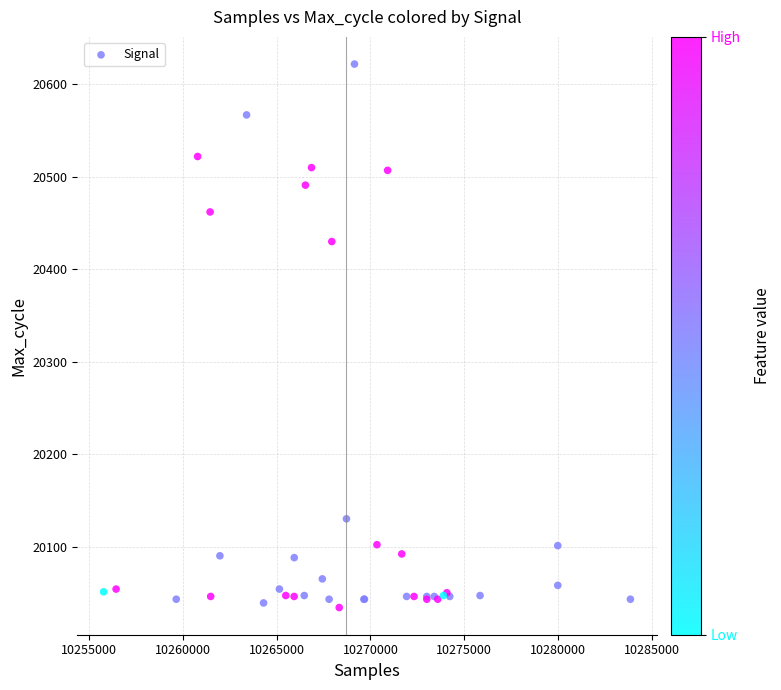

What Y value in the scatter plot is closest to 20328?

20430